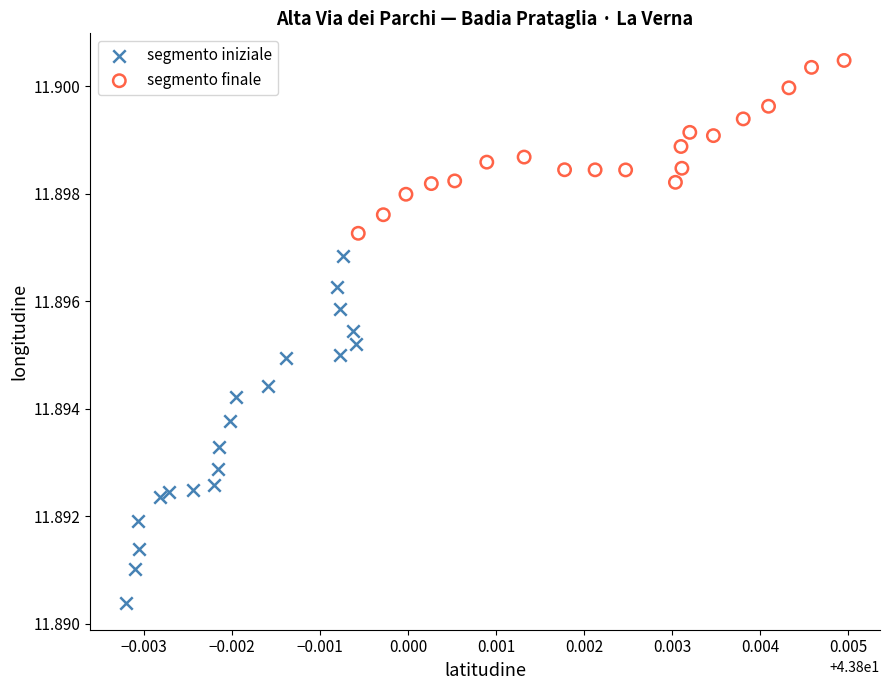

Which series contains the highest Y value?

segmento finale